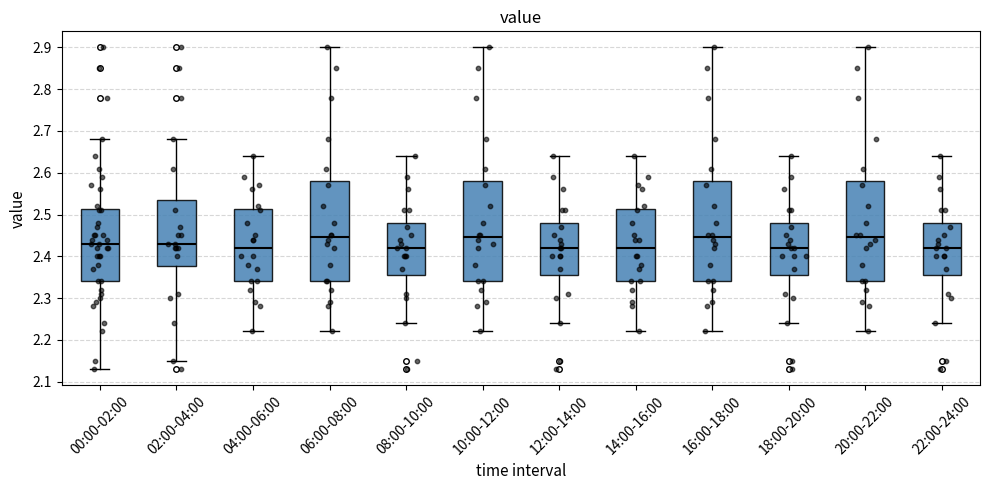

Reading left to right, transcribe this box plot: for each box, give where its median line is, the range the box spans, and where its two whiskers end, as read against the y-axis. The values are not printed on the chart, so give them approximately, as read against the axis.

00:00-02:00: median 2.43, box 2.34 to 2.51, whiskers 2.13 to 2.68
02:00-04:00: median 2.43, box 2.38 to 2.54, whiskers 2.15 to 2.68
04:00-06:00: median 2.42, box 2.34 to 2.51, whiskers 2.22 to 2.64
06:00-08:00: median 2.45, box 2.34 to 2.58, whiskers 2.22 to 2.90
08:00-10:00: median 2.42, box 2.36 to 2.48, whiskers 2.24 to 2.64
10:00-12:00: median 2.45, box 2.34 to 2.58, whiskers 2.22 to 2.90
12:00-14:00: median 2.42, box 2.36 to 2.48, whiskers 2.24 to 2.64
14:00-16:00: median 2.42, box 2.34 to 2.51, whiskers 2.22 to 2.64
16:00-18:00: median 2.45, box 2.34 to 2.58, whiskers 2.22 to 2.90
18:00-20:00: median 2.42, box 2.36 to 2.48, whiskers 2.24 to 2.64
20:00-22:00: median 2.45, box 2.34 to 2.58, whiskers 2.22 to 2.90
22:00-24:00: median 2.42, box 2.36 to 2.48, whiskers 2.24 to 2.64